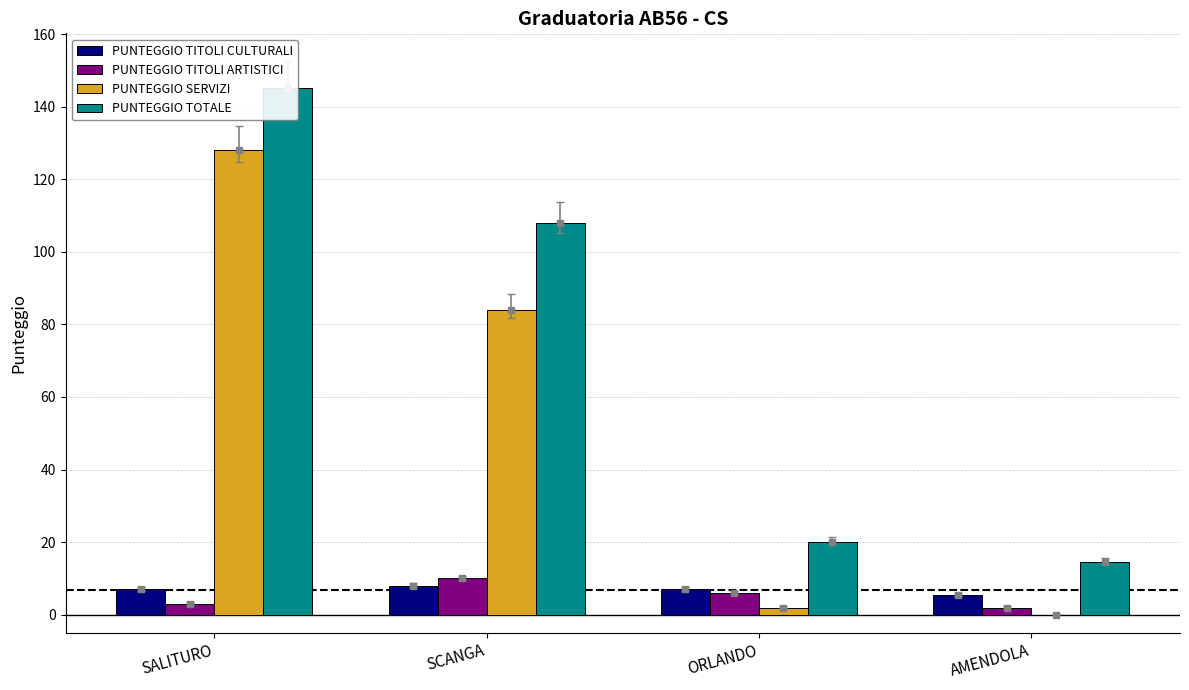

True or false: PUNTEGGIO TITOLI CULTURALI has a value of 11.3 at SCANGA.

False